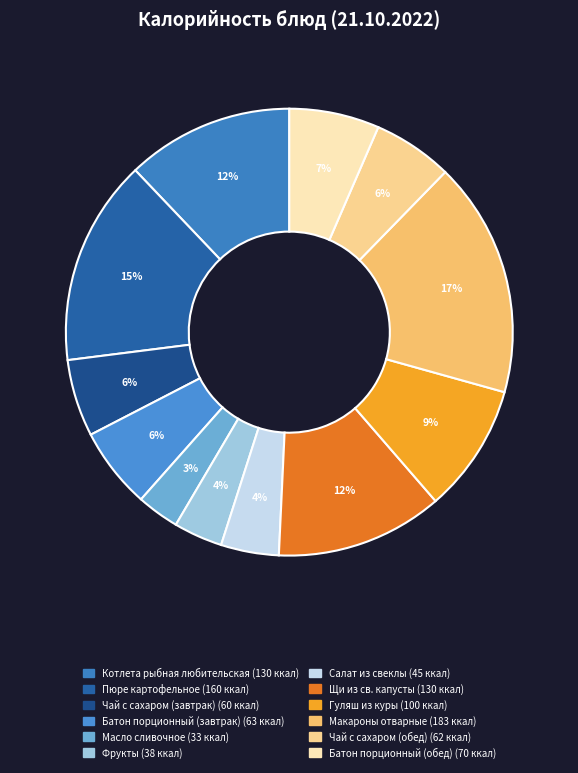

How many slices are in this pie chart?

12